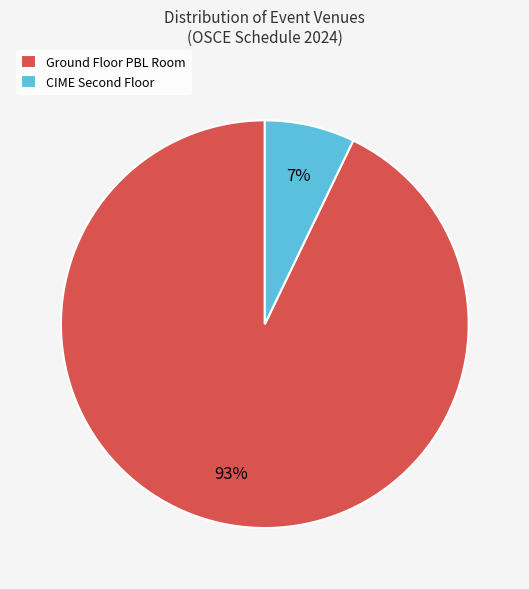

Which category accounts for the majority?

Ground Floor PBL Room